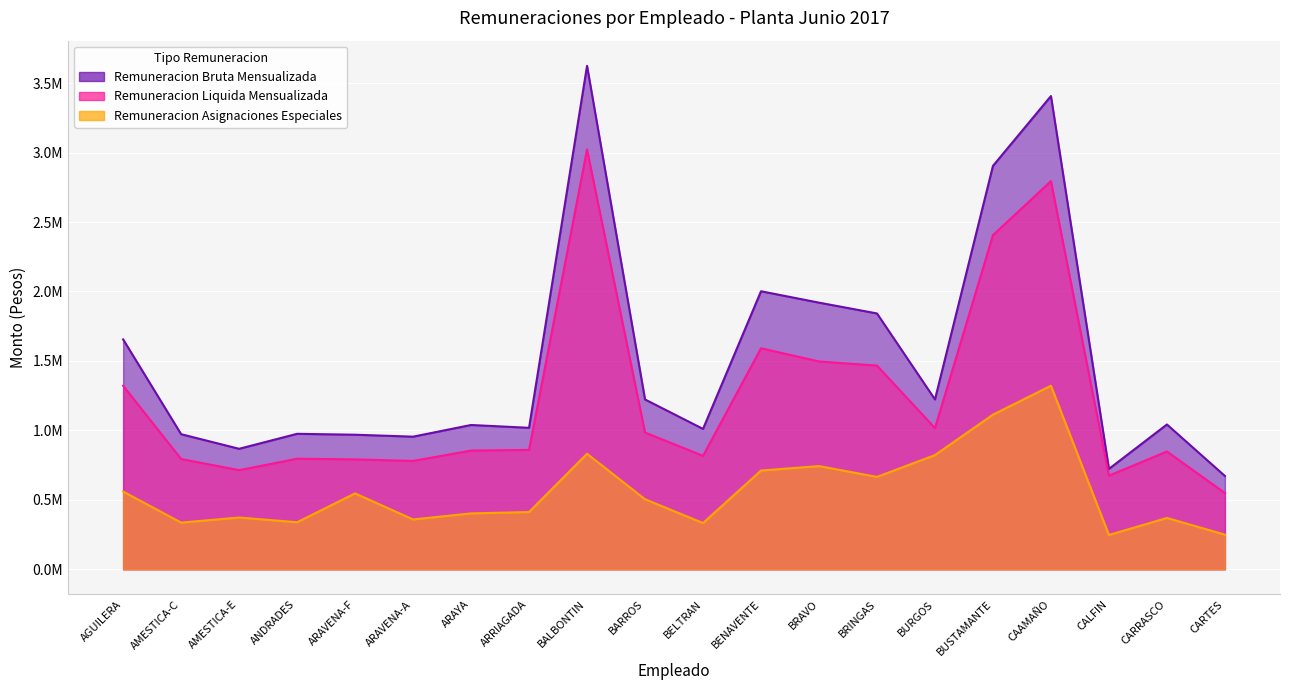

True or false: Remuneracion Asignaciones Especiales and Remuneracion Liquida Mensualizada intersect in this chart.

False